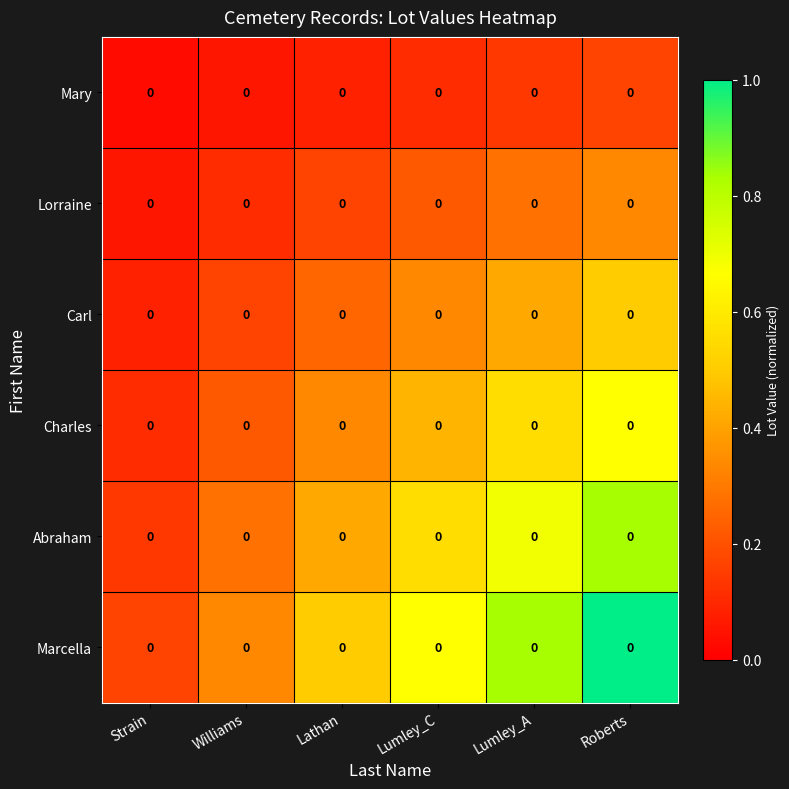

Reading right to left, list all the values displayed in this chart.

Mary: Roberts=0.0	Lumley_A=0.0	Lumley_C=0.0	Lathan=0.0	Williams=0.0	Strain=0.0
Lorraine: Roberts=0.0	Lumley_A=0.0	Lumley_C=0.0	Lathan=0.0	Williams=0.0	Strain=0.0
Carl: Roberts=0.0	Lumley_A=0.0	Lumley_C=0.0	Lathan=0.0	Williams=0.0	Strain=0.0
Charles: Roberts=0.0	Lumley_A=0.0	Lumley_C=0.0	Lathan=0.0	Williams=0.0	Strain=0.0
Abraham: Roberts=0.0	Lumley_A=0.0	Lumley_C=0.0	Lathan=0.0	Williams=0.0	Strain=0.0
Marcella: Roberts=0.0	Lumley_A=0.0	Lumley_C=0.0	Lathan=0.0	Williams=0.0	Strain=0.0